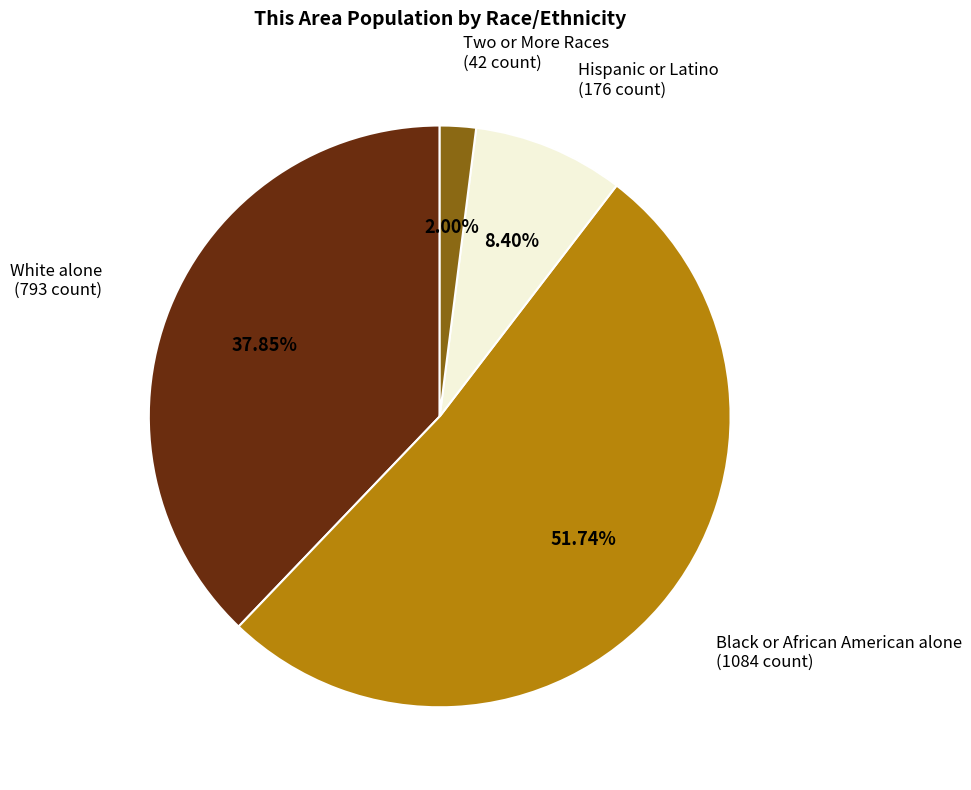

What percentage is the White alone slice, to the nearest percent?

38%